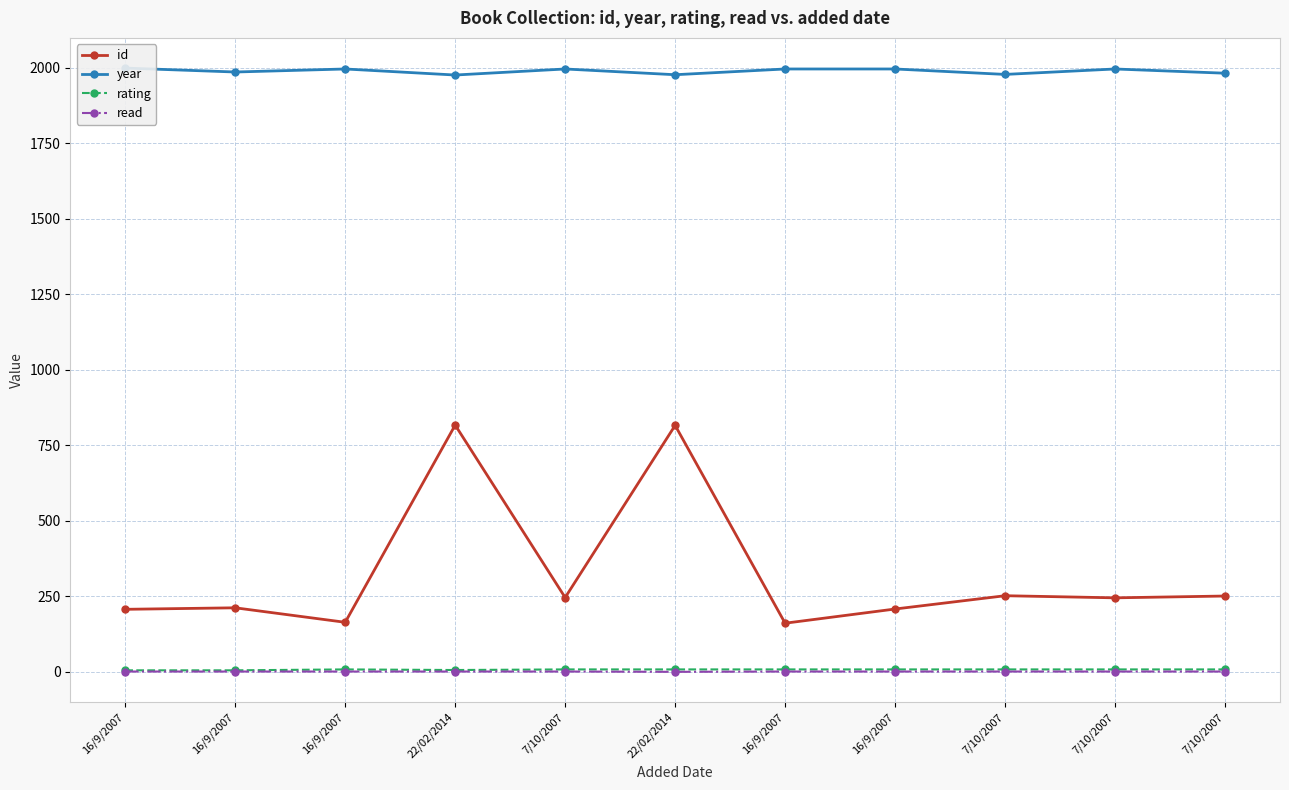

True or false: year and read cross at least once.

False